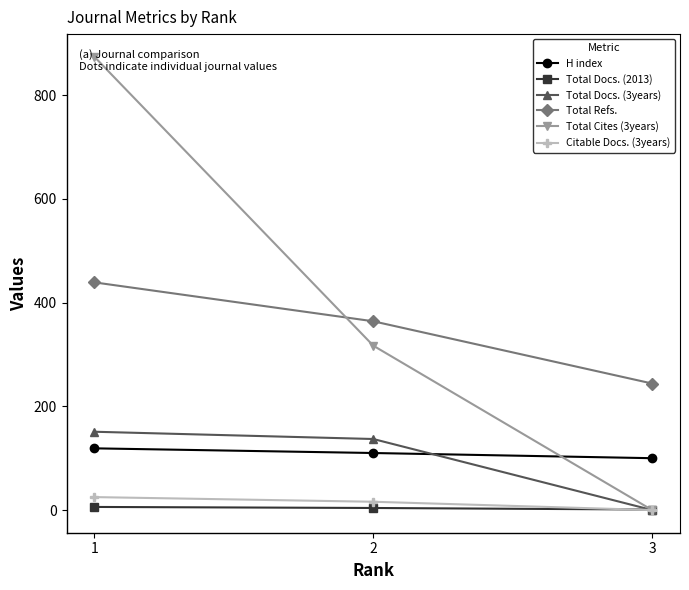

How many lines are shown in the chart?

6